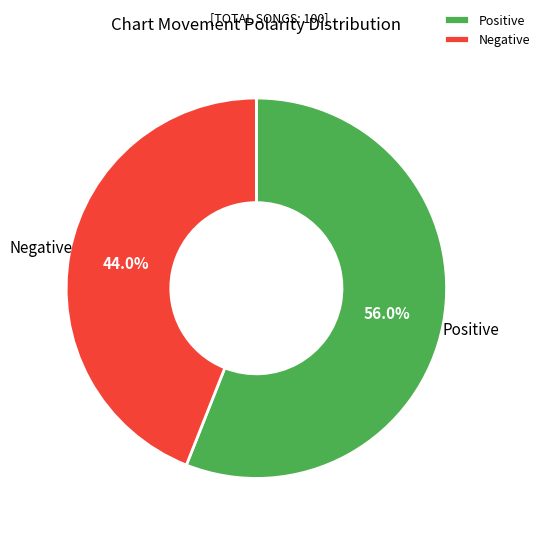

Which category has the smallest portion of the pie?

Negative